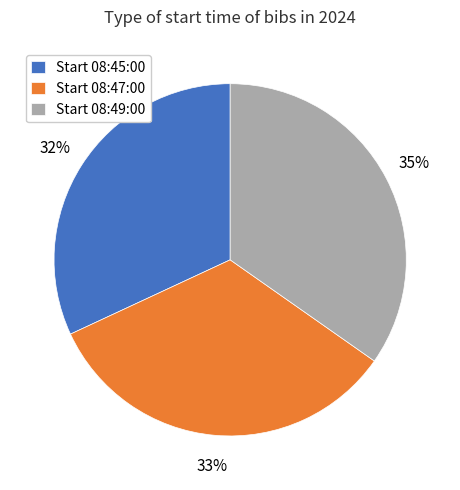

Is there a majority slice in this chart?

No